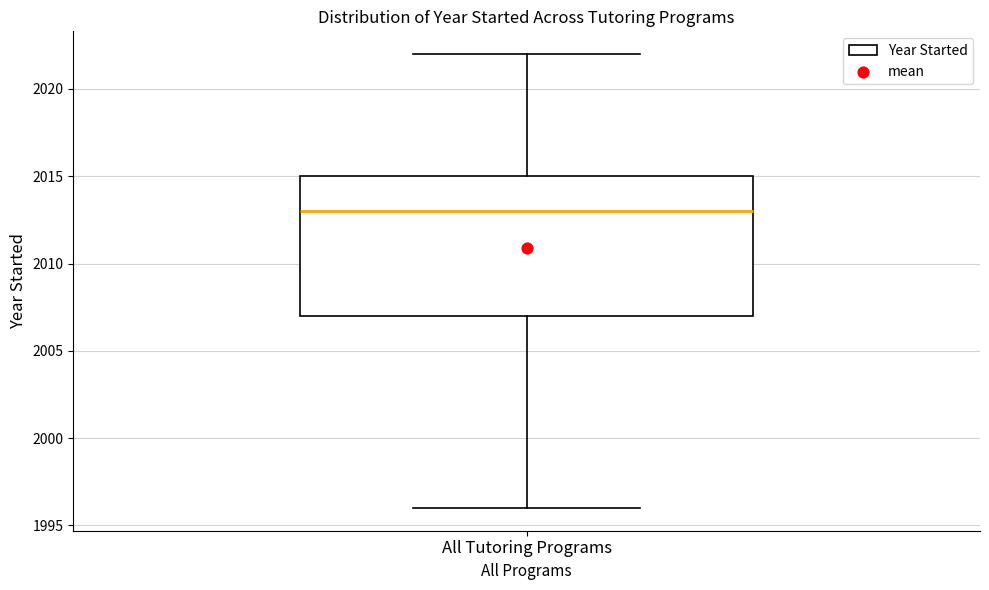

Read this box plot against the y-axis: the position of the median line, the range covered by the box, and the ends of both whiskers. The values are not printed on the chart, so give them approximately, as read against the axis.

median 2013, box 2007 to 2015, whiskers 1996 to 2022